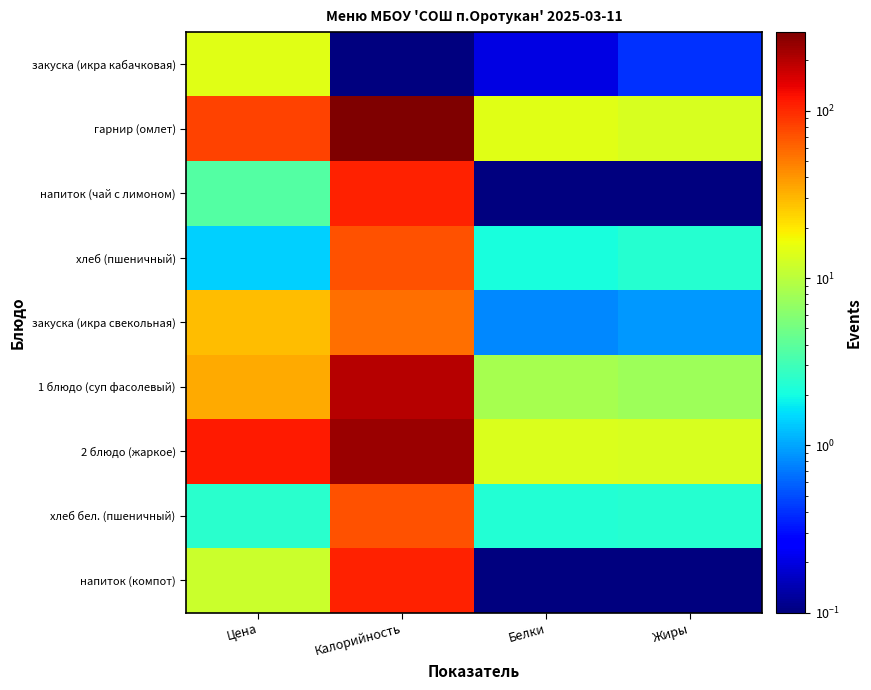

At Цена, list the series in order from largest to smallest.

2 блюдо (жаркое), гарнир (омлет), 1 блюдо (суп фасолевый), закуска (икра свекольная), закуска (икра кабачковая), напиток (компот), напиток (чай с лимоном), хлеб бел. (пшеничный), хлеб (пшеничный)